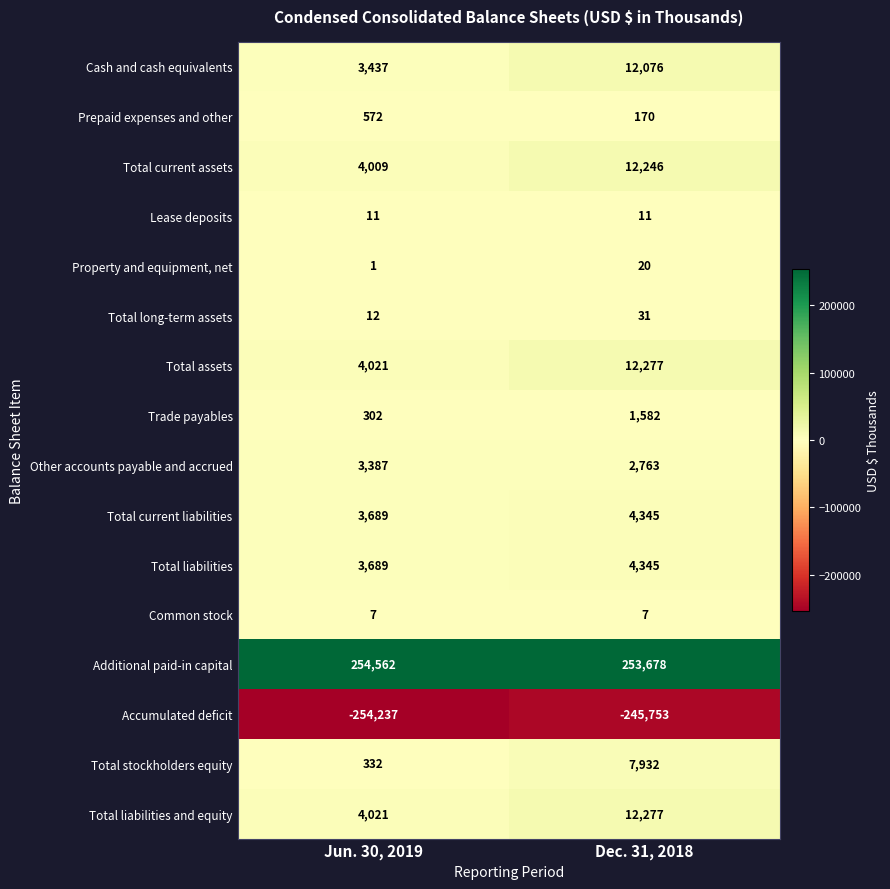

The value of Lease deposits at Dec. 31, 2018 is 7. True or false?

False